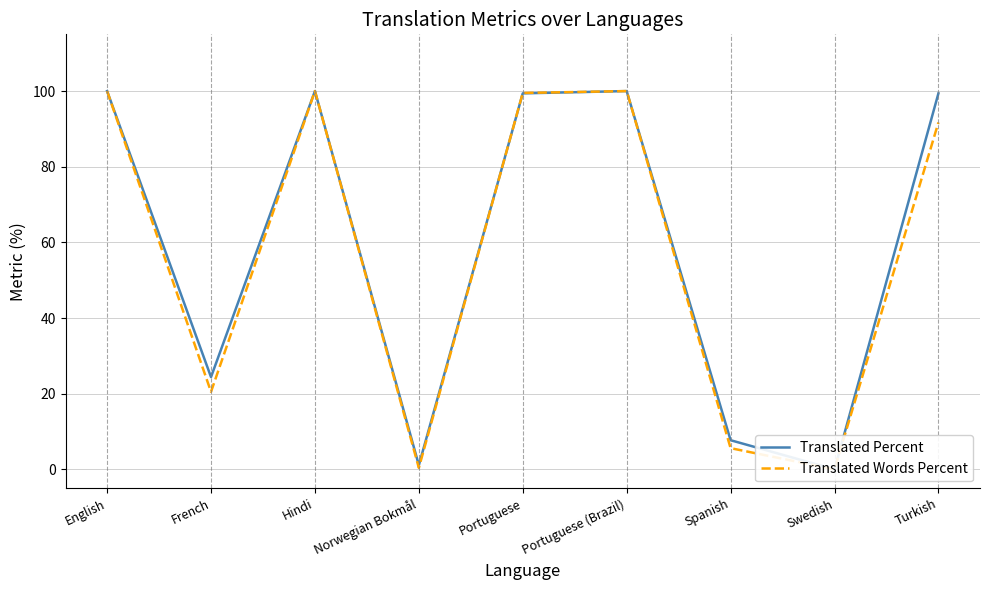

At Turkish, list the series in order from largest to smallest.

Translated Percent, Translated Words Percent